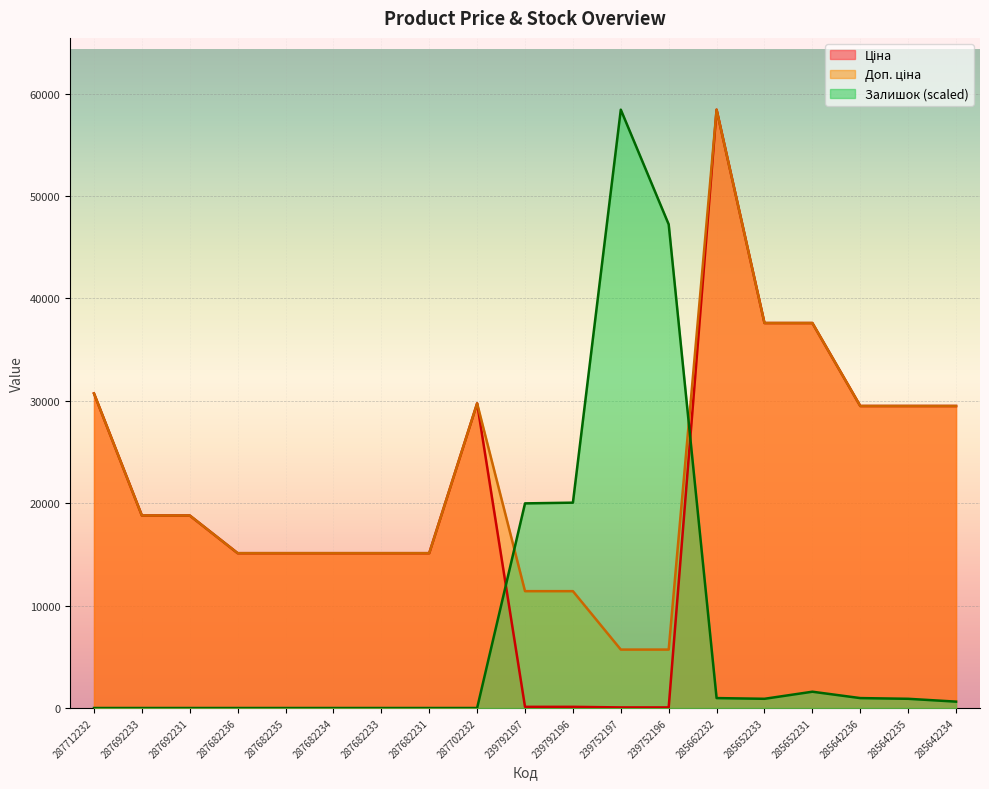

What are all the series names shown in the legend?

Ціна, Доп. ціна, Залишок